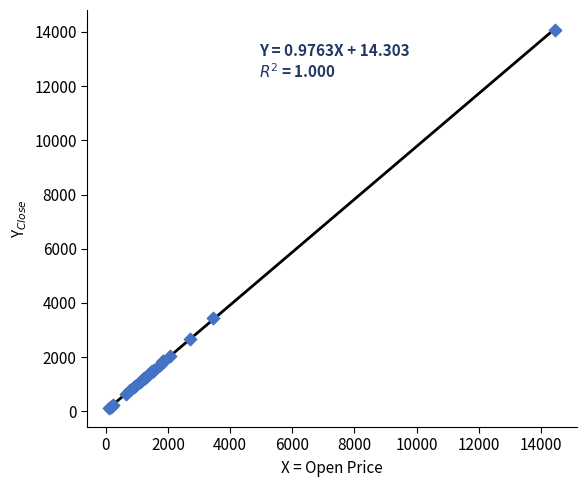

What Y value in the scatter plot is closest to 7103?

3424.6